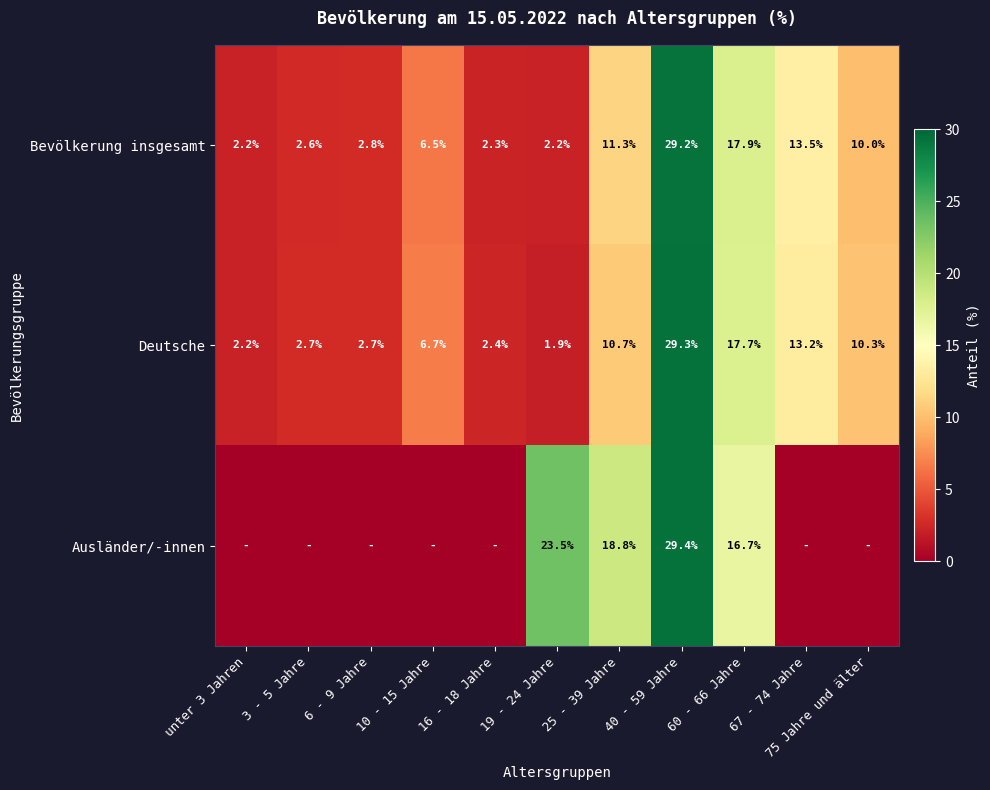

At which label does Deutsche reach its peak?

40 - 59 Jahre